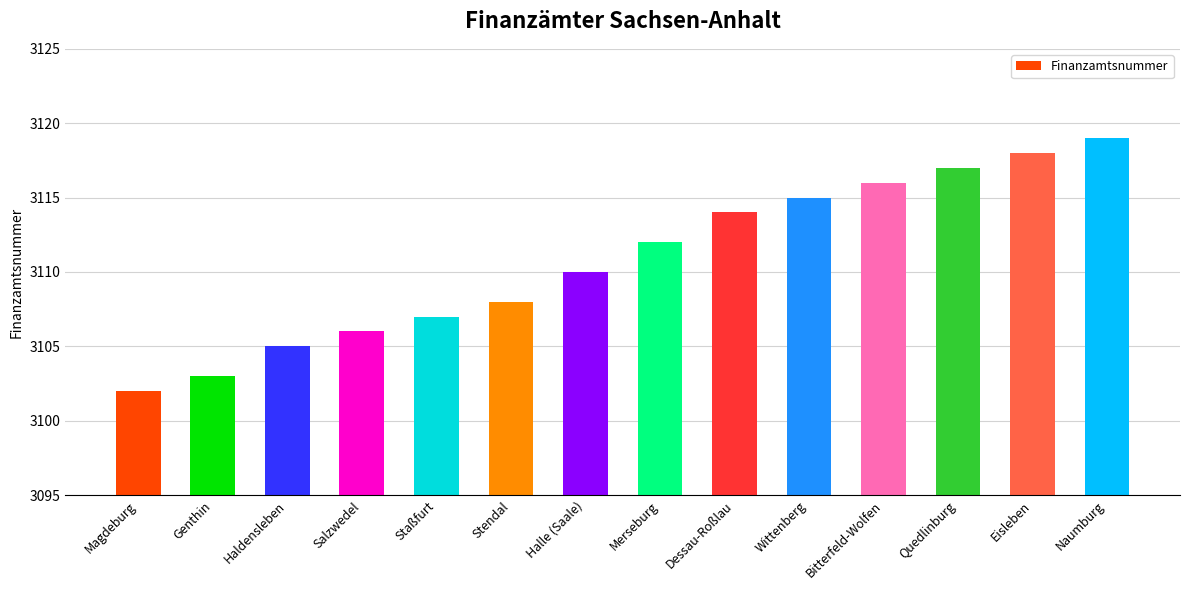

Which category has the lowest value across all series?

Magdeburg